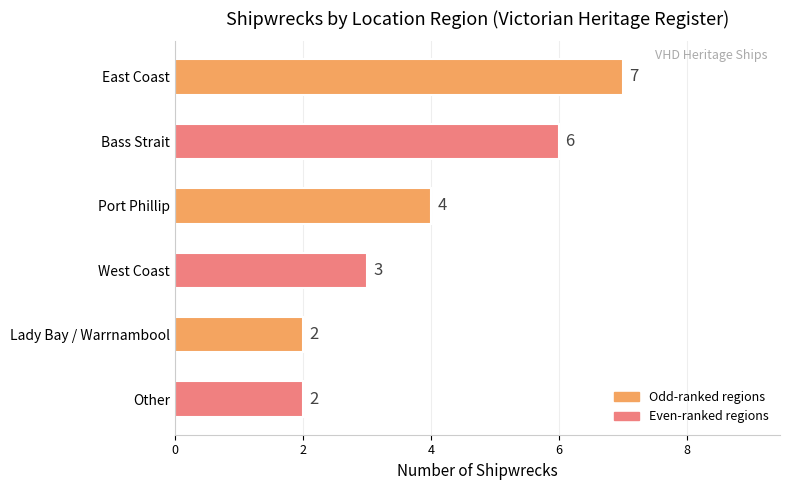

Is it true that the value at Lady Bay / Warrnambool is 2?

True